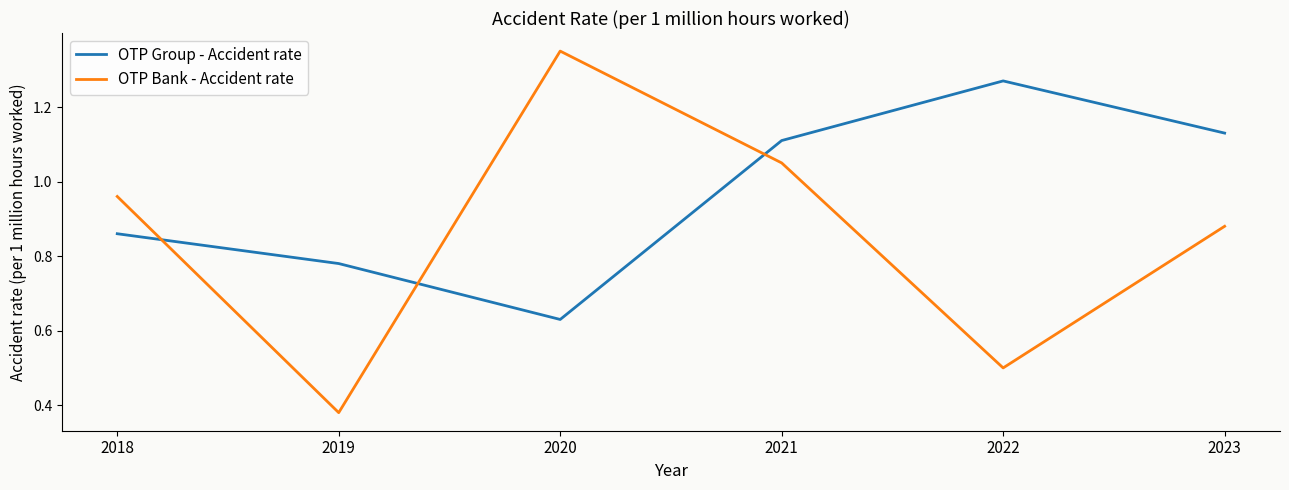

At which category does OTP Group - Accident rate reach its first local valley?

2020